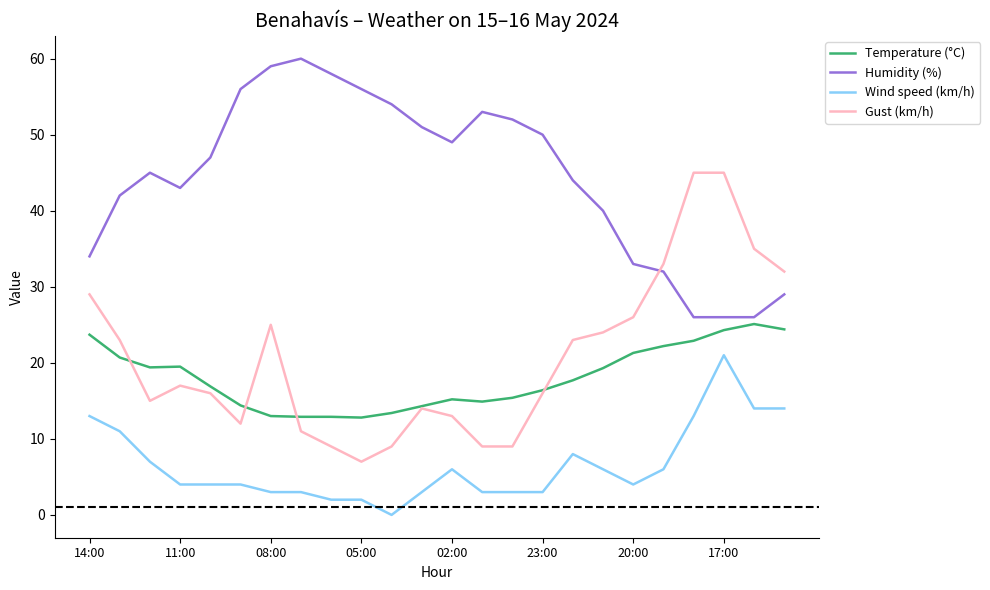

Which series has the widest spread of values?

Gust (km/h)